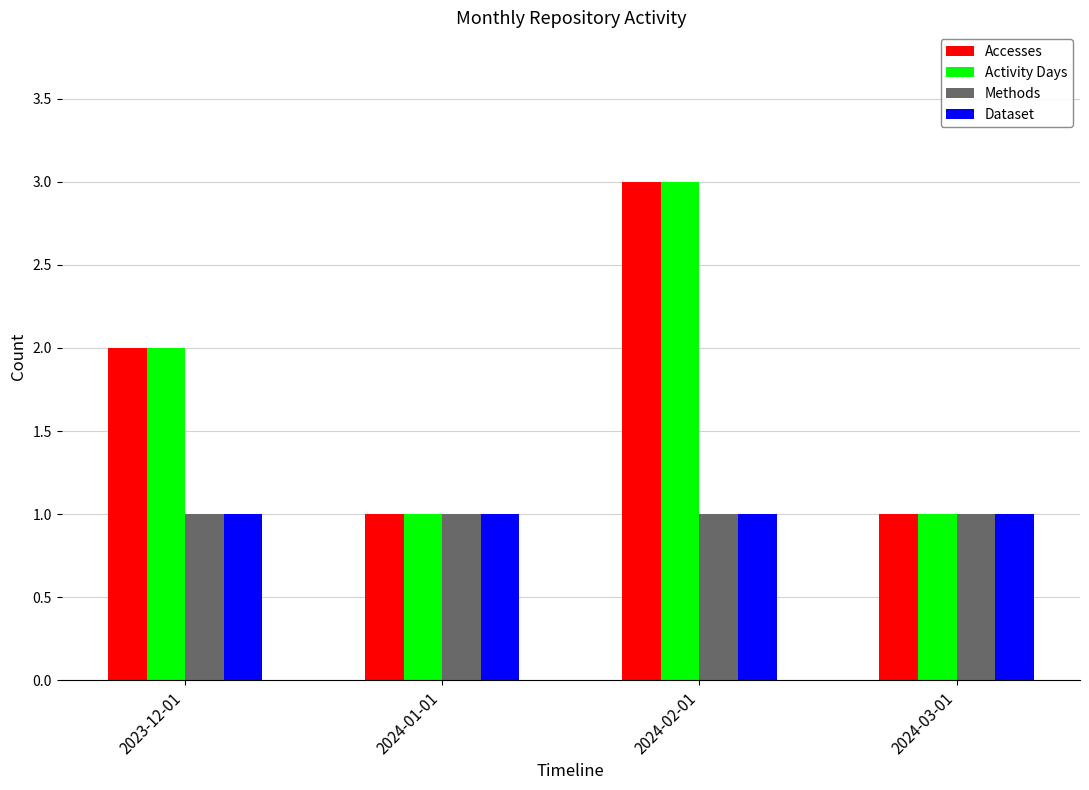

How many bars are there in total?

16